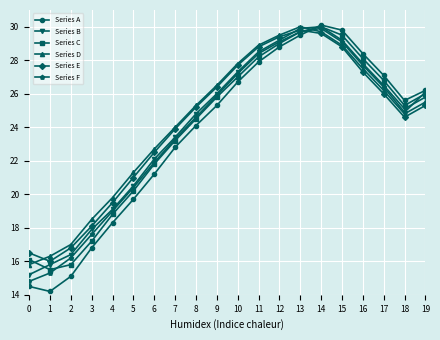

Is this an area chart (filled region under the line)?

No